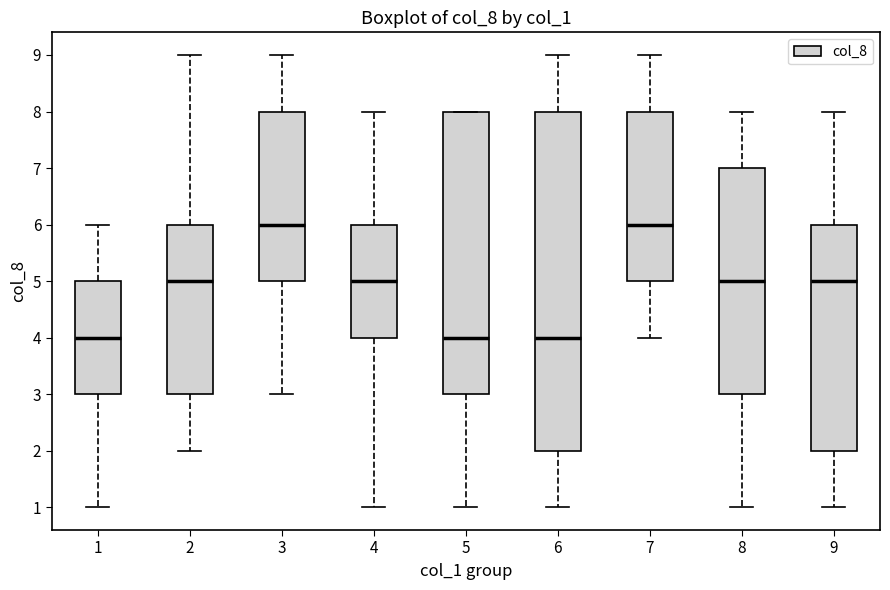

Which box is the tallest, from its lower edge to its upper edge?

6